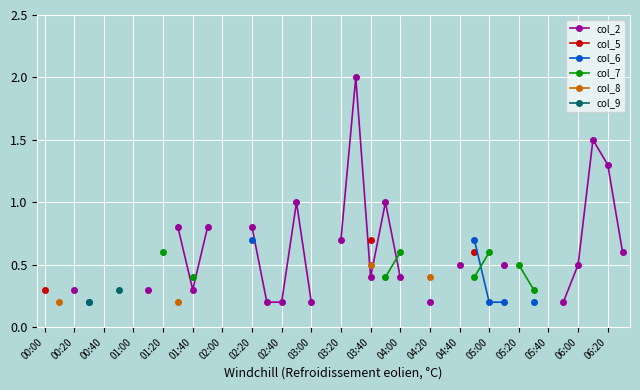

What are all the series names shown in the legend?

col_2, col_5, col_6, col_7, col_8, col_9